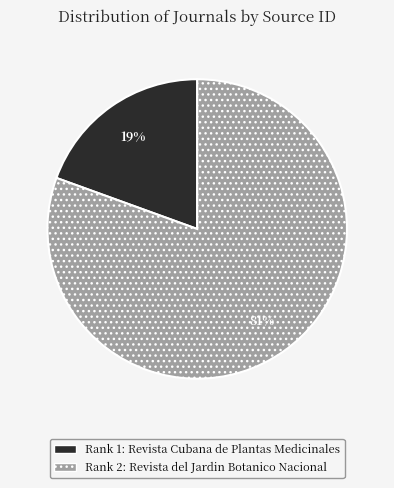

Do Rank 1: Revista Cubana de Plantas Medicinales and Rank 2: Revista del Jardin Botanico Nacional together represent more than half of the pie?

Yes